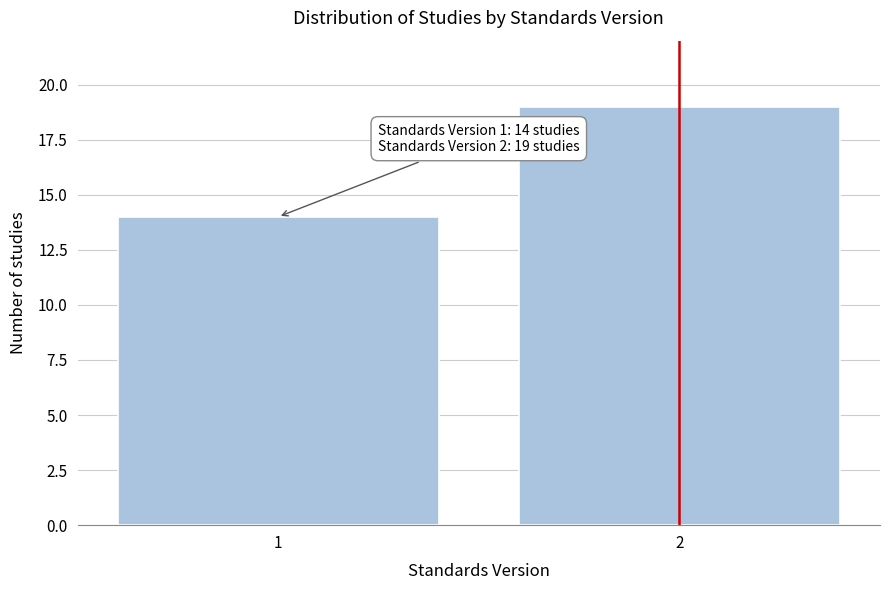

Reading left to right, transcribe all the data shown in this chart.

1=14	2=19